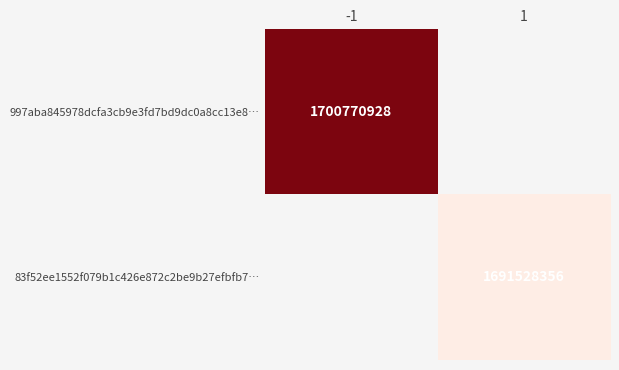

Is it true that 83f52ee1552f079b1c426e872c2be9b27efbfb7… equals 1691528356 at 1?

True